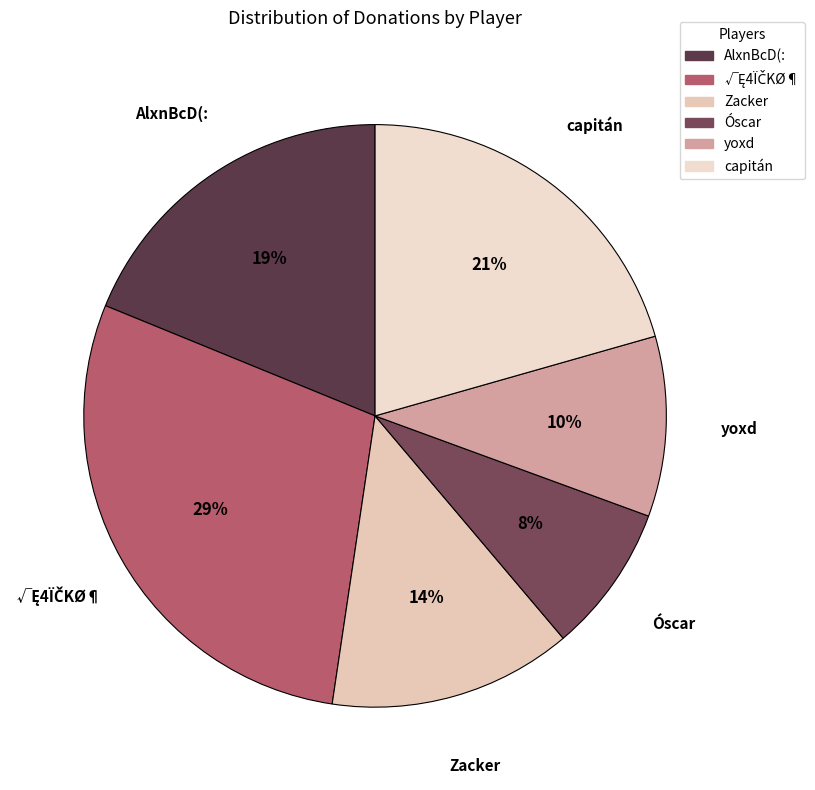

Which has a higher value, Zacker or AlxnBcD(:?

AlxnBcD(: